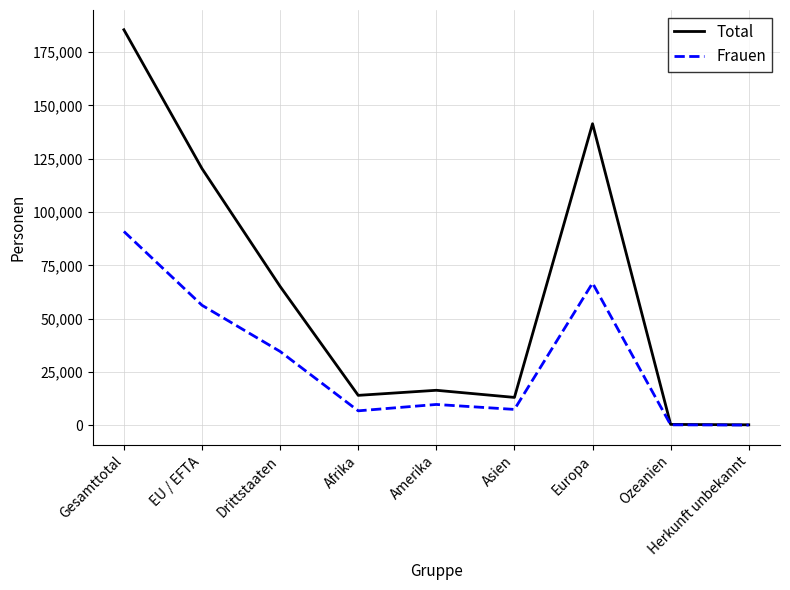

Rank the series by their maximum value, from lowest to highest.

Frauen, Total